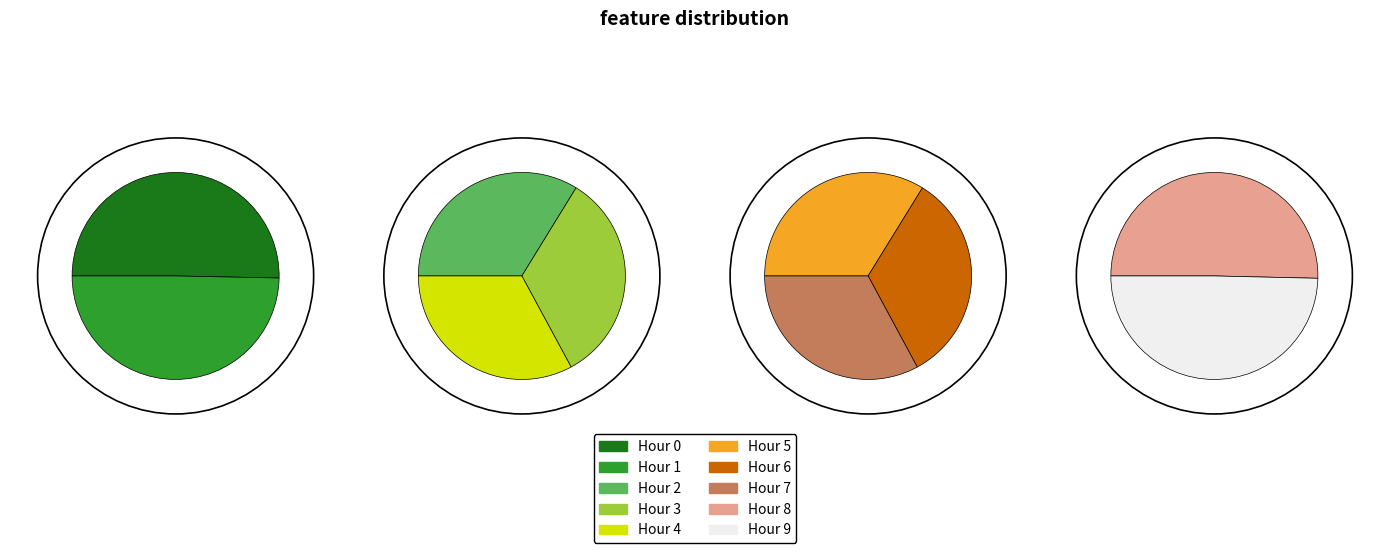

How many slices are in this pie chart?

10